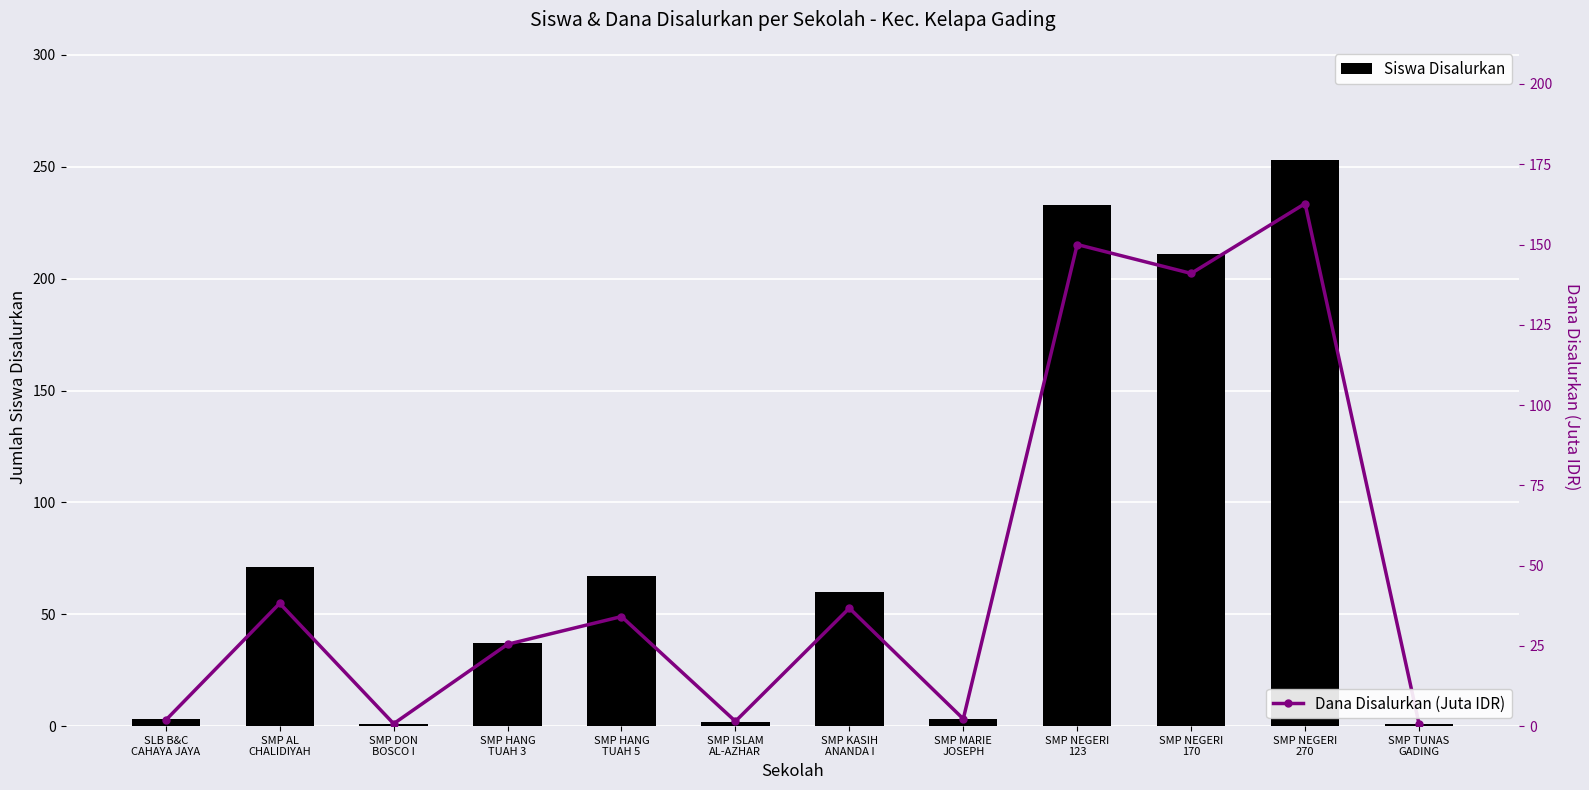

Are the bars grouped side by side (vs. stacked)?

Yes